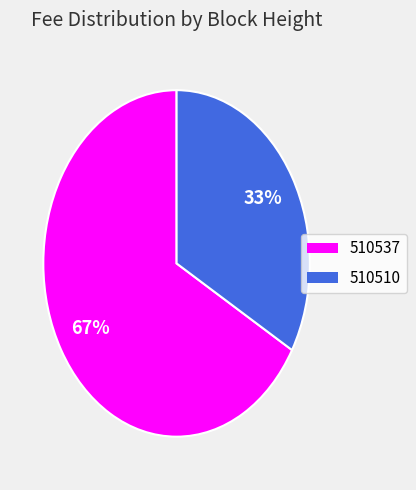

True or false: 510510 accounts for 47% of the total.

False